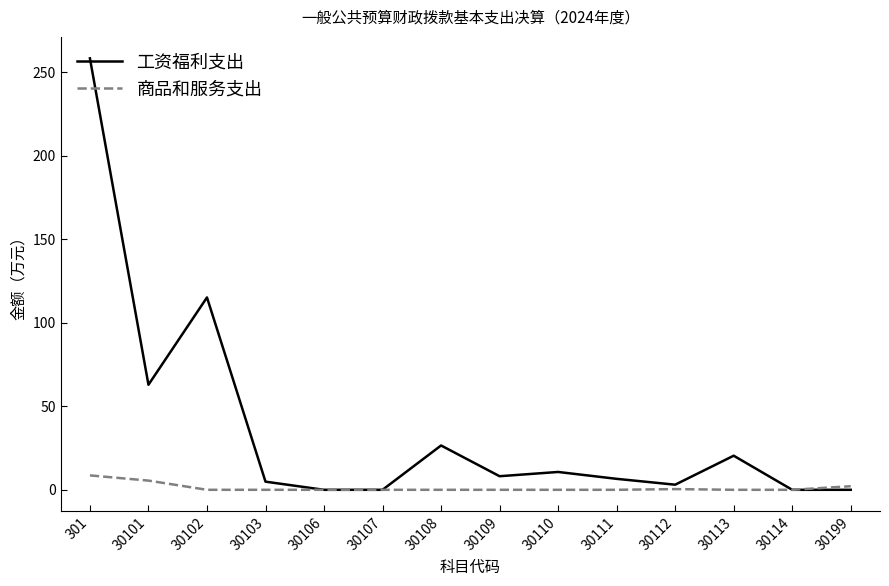

What is the difference between the 商品和服务支出 values at 301 and 30106?

8.6